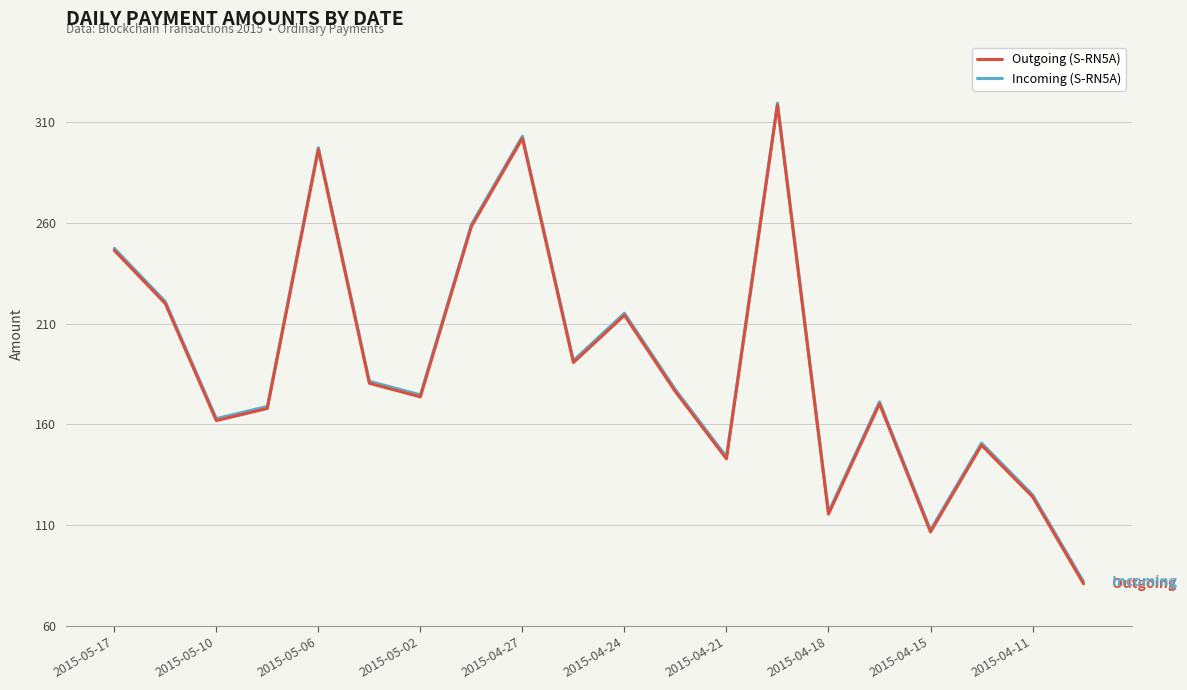

What is the lowest value of the Outgoing (S-RN5A) series?

80.9